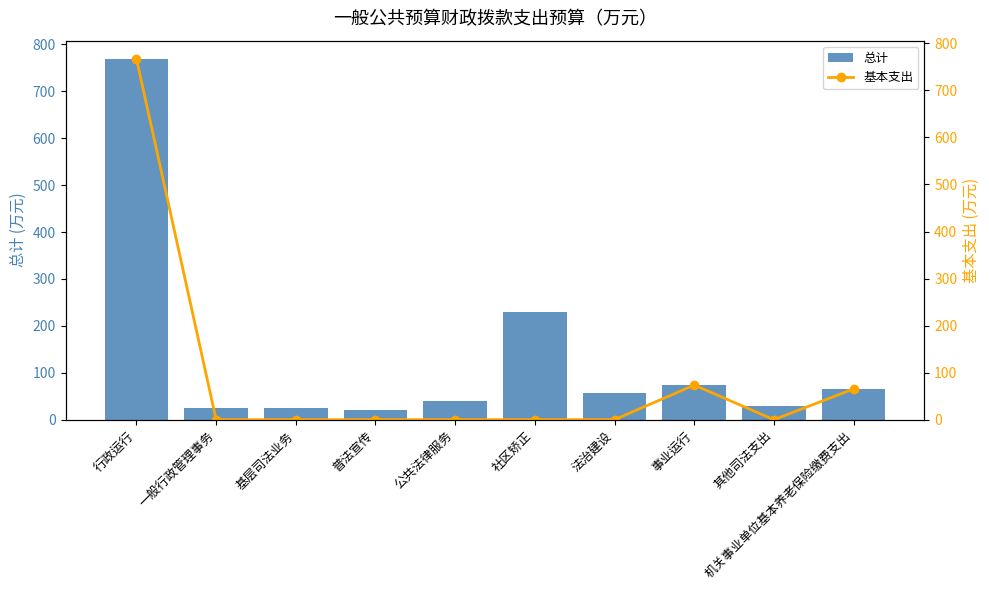

Between 法治建设 and 事业运行, which series saw the biggest shift?

基本支出